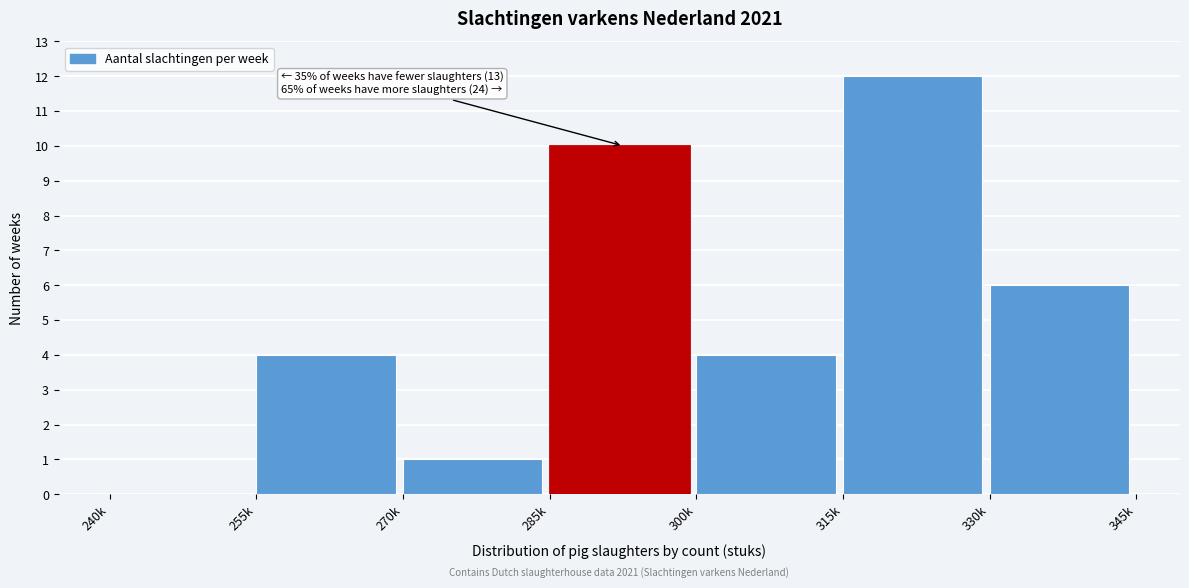

Reading right to left, extract all data points from this chart.

330k=6	315k=12	300k=4	285k=10	270k=1	255k=4	240k=0